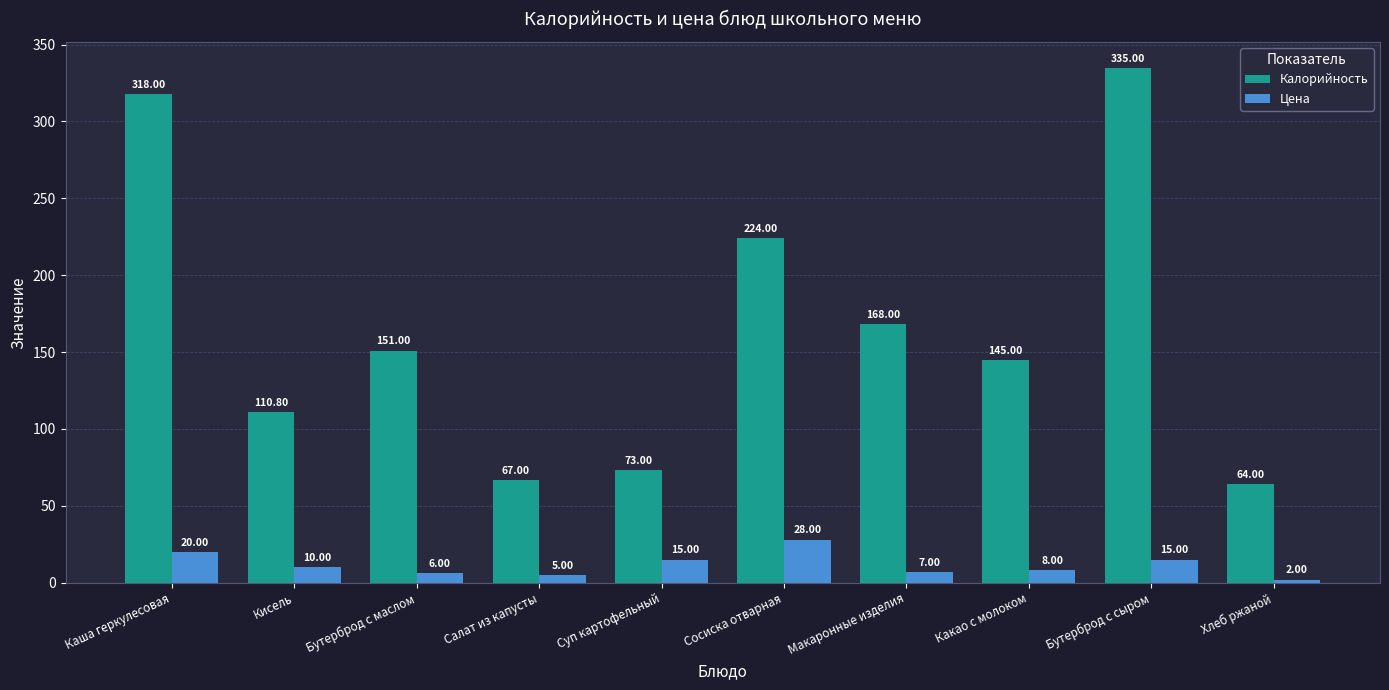

Is the value of Цена at Макаронные изделия greater than the value of Калорийность at Суп картофельный?

No